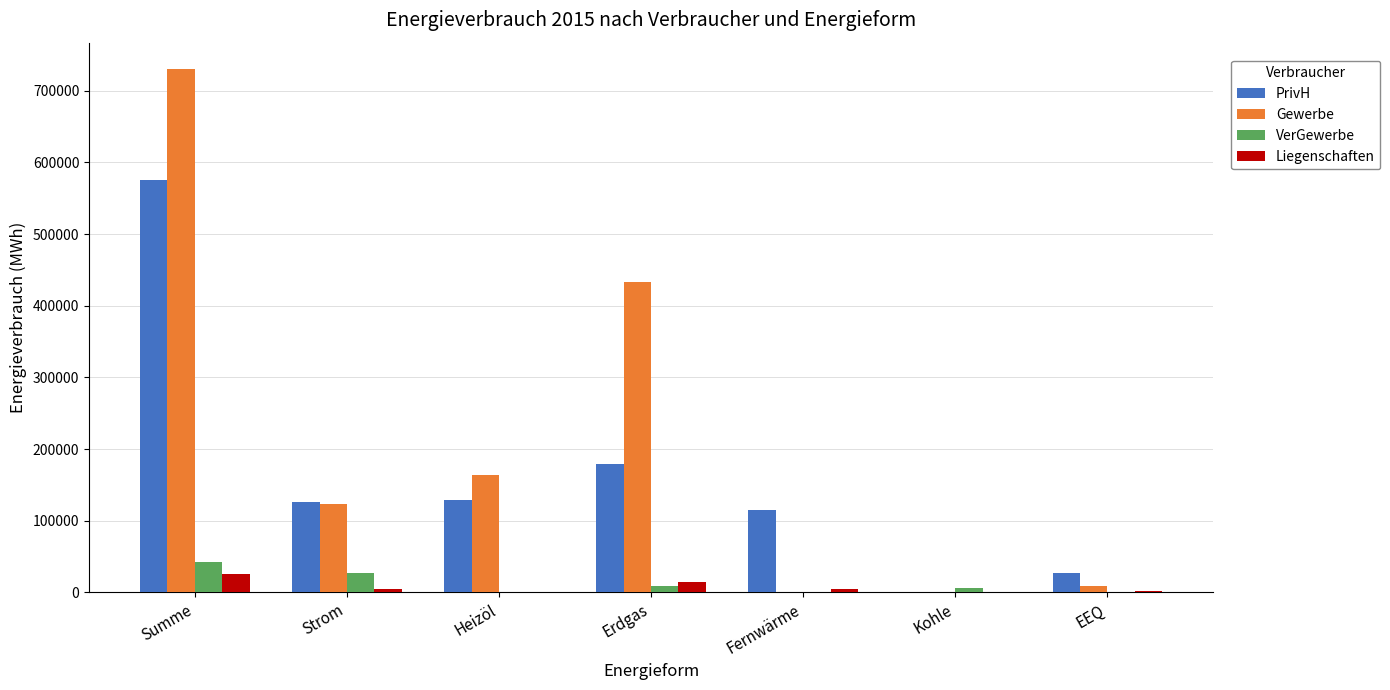

The value of PrivH at EEQ is 26899. True or false?

True